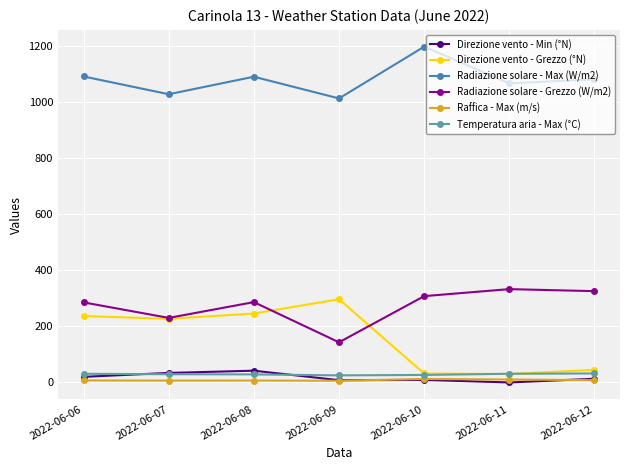

What is the difference between the Radiazione solare - Grezzo (W/m2) values at 2022-06-10 and 2022-06-07?

77.7